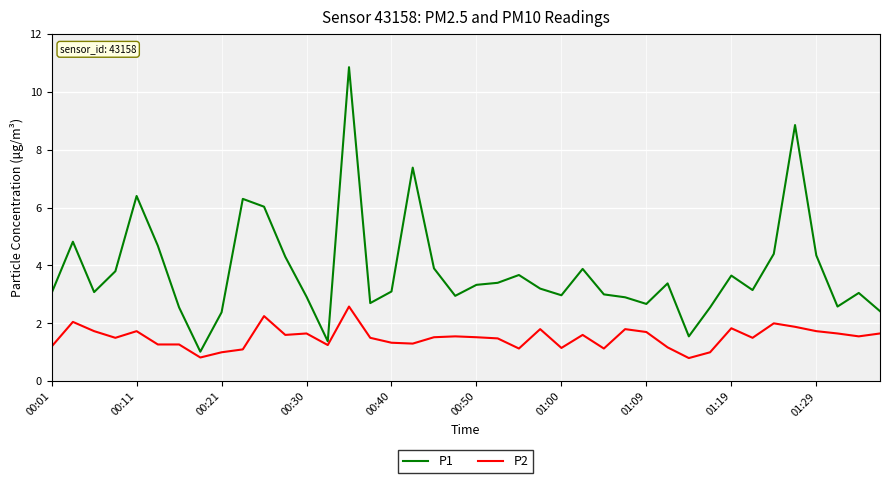

Does the chart display data point markers on the line(s)?

No